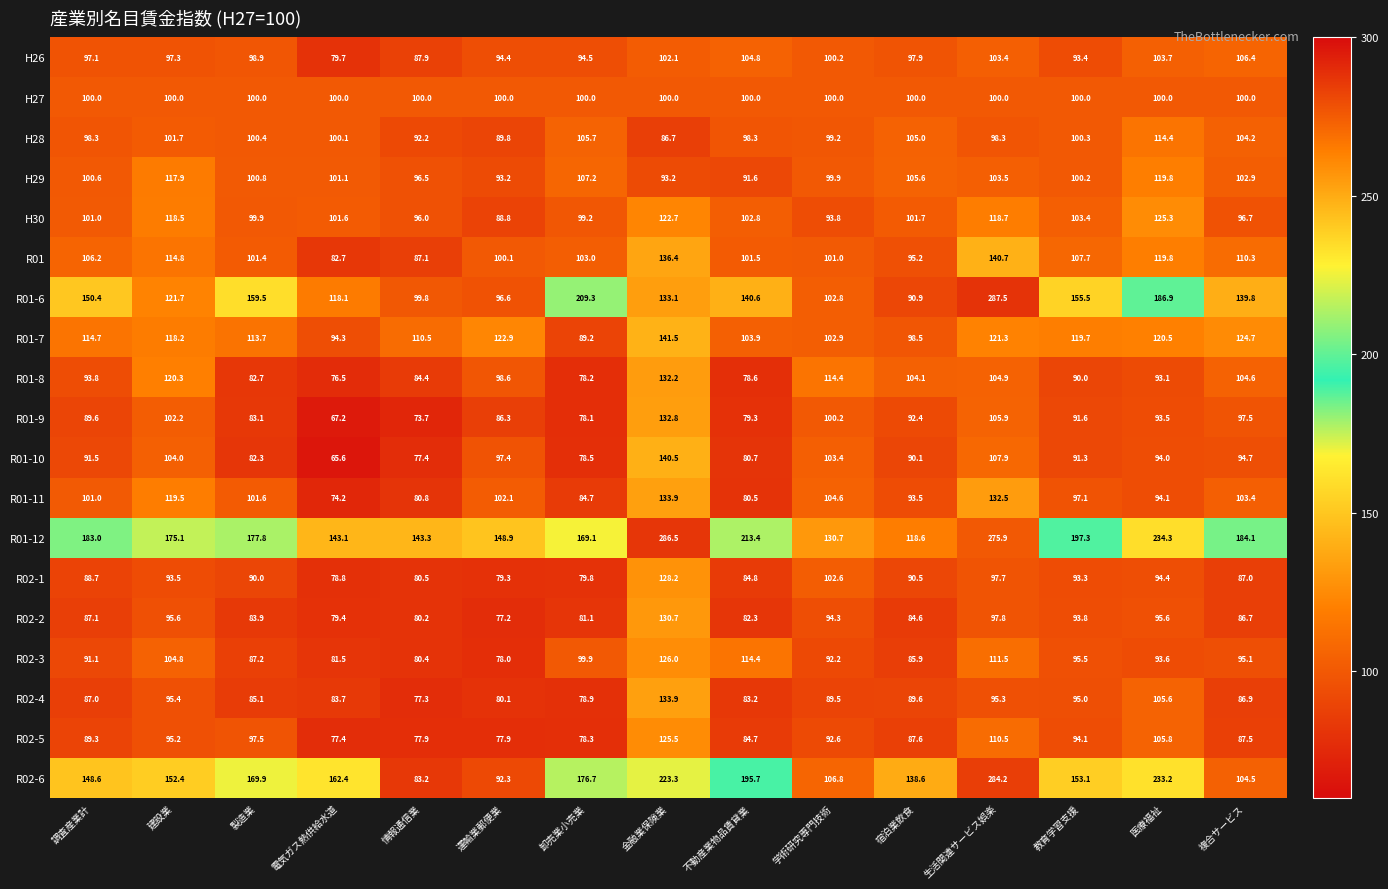

Which series has the widest spread of values?

R02-6